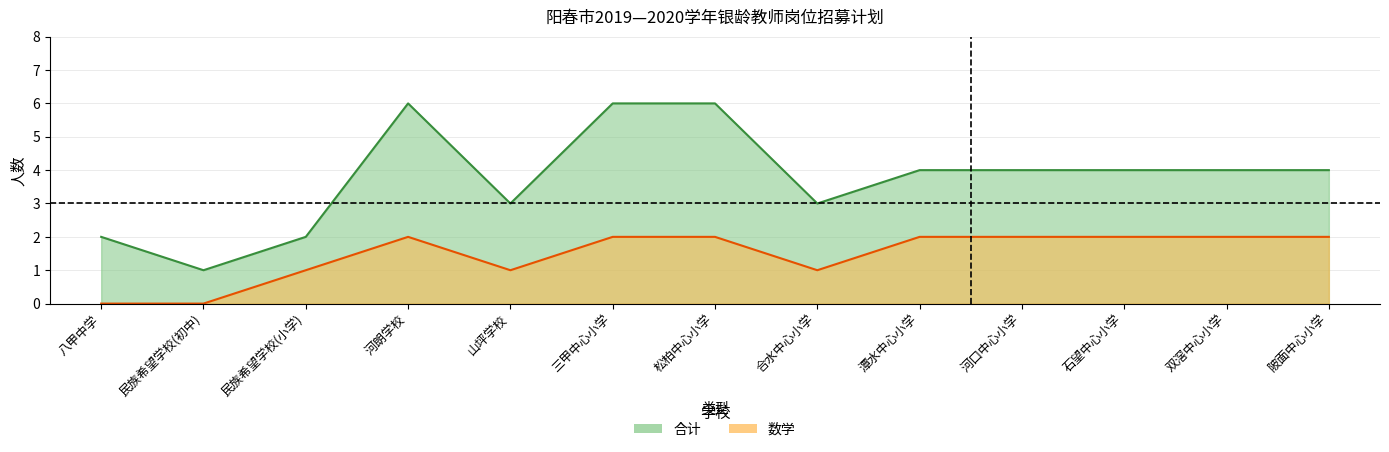

Which has a higher value, 双滘中心小学 or 石望中心小学?

双滘中心小学